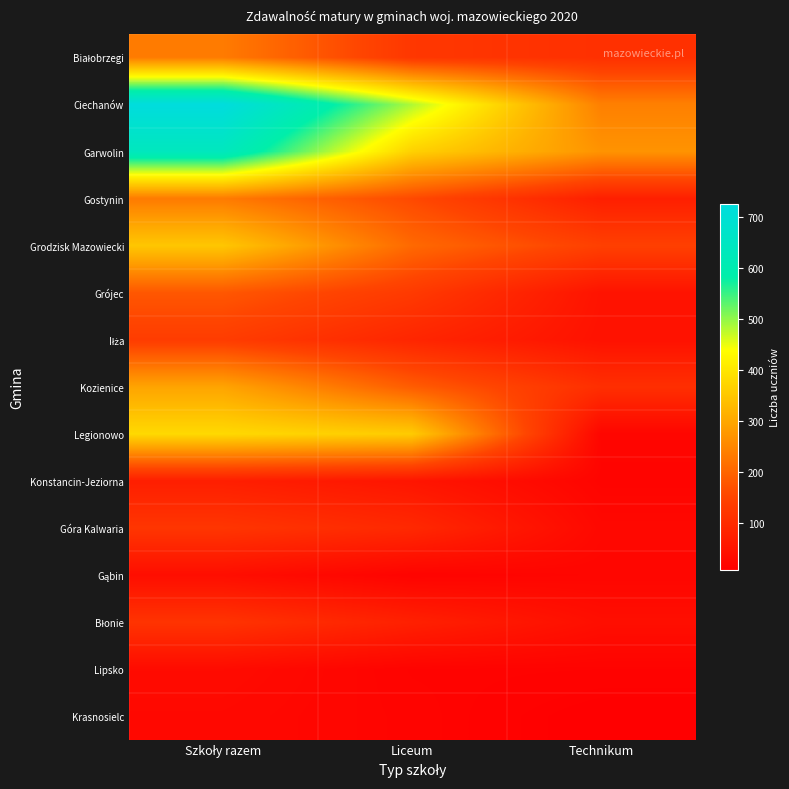

Between Szkoły razem and Technikum, which series saw the biggest shift?

Ciechanów